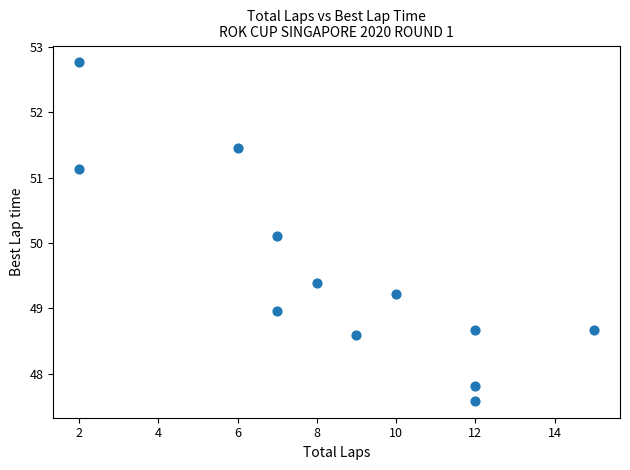

What is the average X value?

8.5